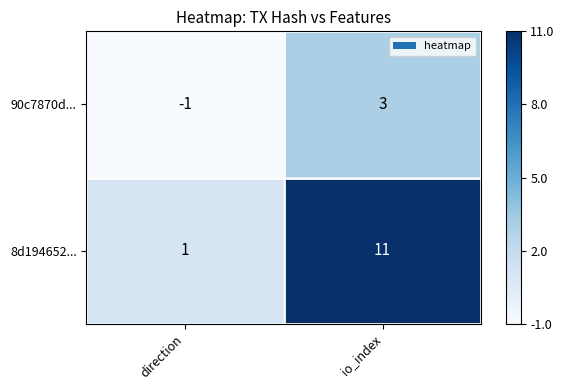

List the series in order of their overall mean, highest first.

8d194652..., 90c7870d...